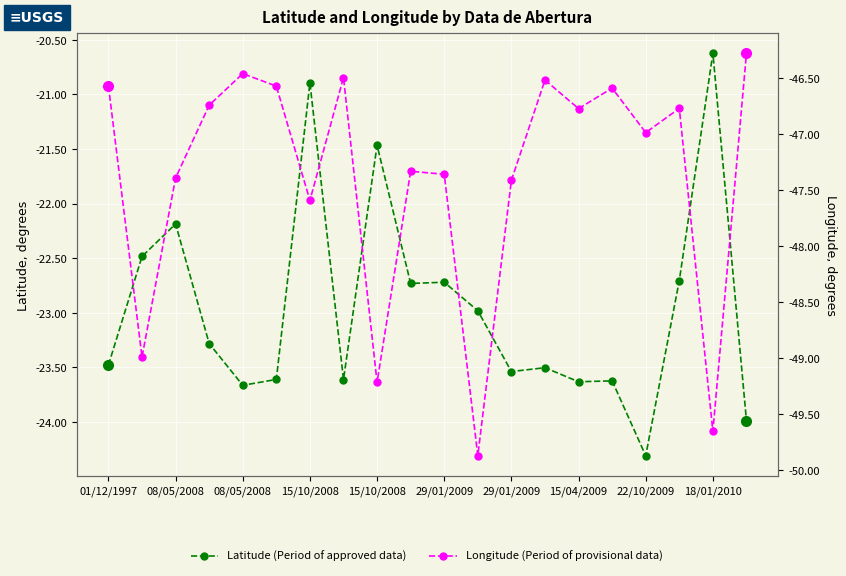

True or false: Longitude and Latitude intersect in this chart.

False